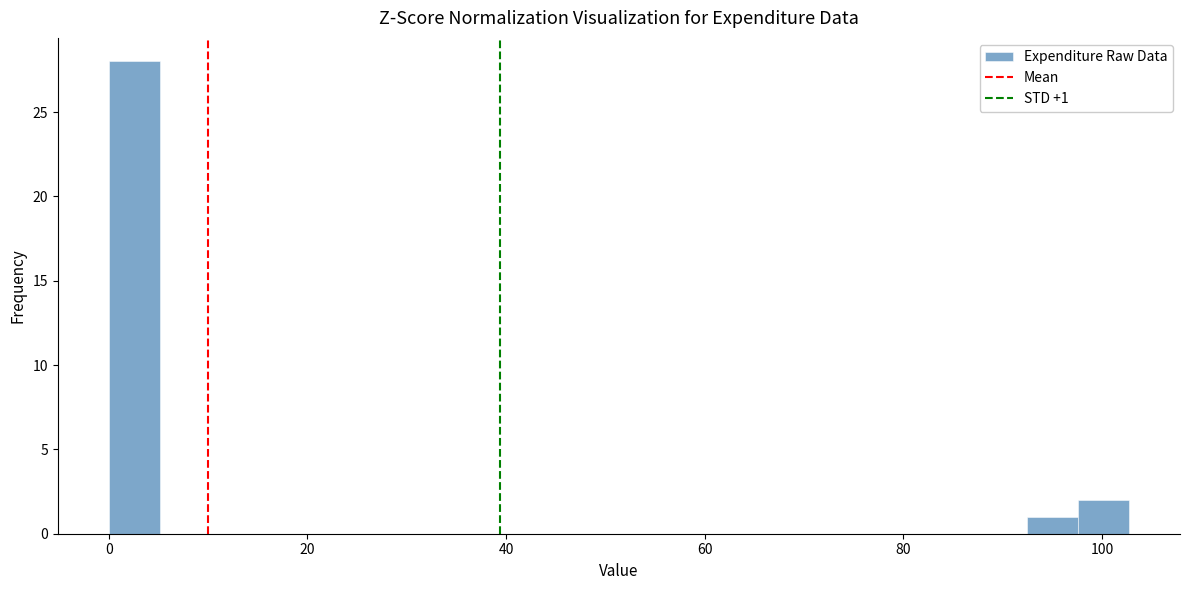

Read against the x-axis, roughly where is the centre of the tallest bar?

2